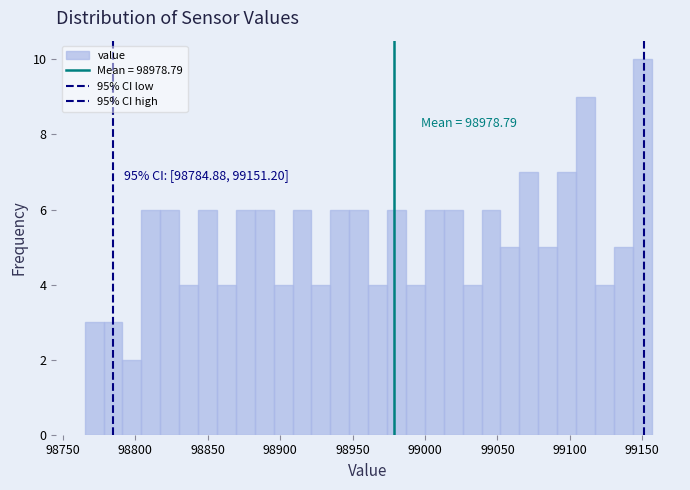

Read against the x-axis, roughly where is the centre of the tallest bar?

99150